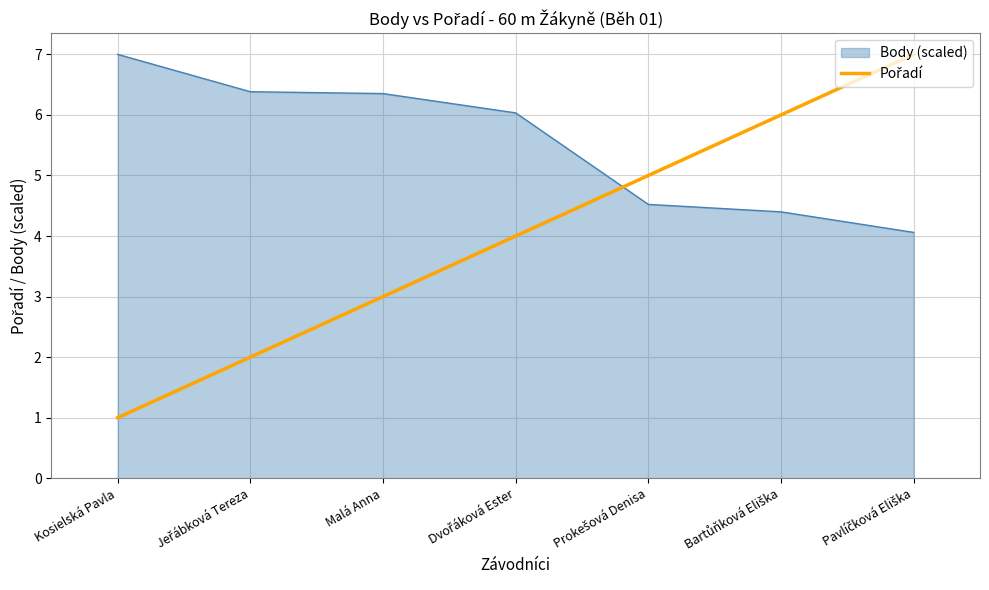

What position from the left is Malá Anna?

3